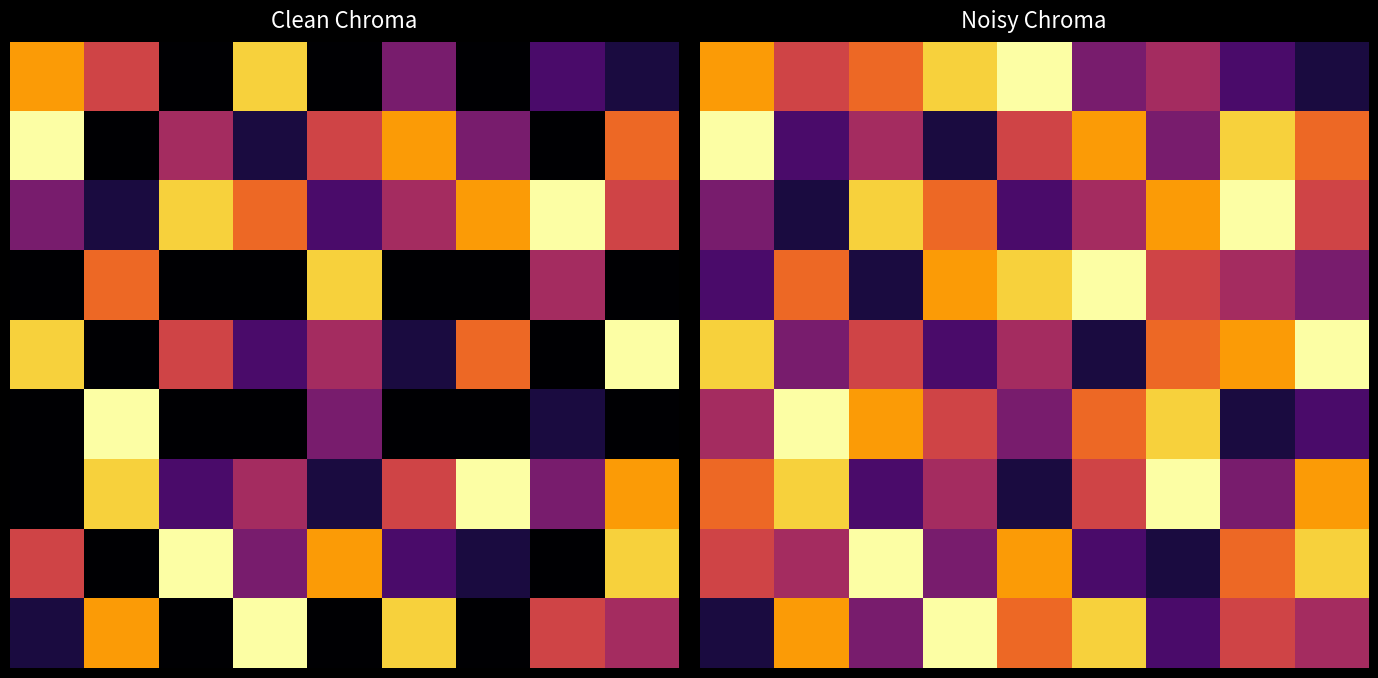

Reading right to left, list all the values displayed in this chart.

r0: 1	2	0	3	0	8	0	5	7
r1: 6	0	3	7	5	1	4	0	9
r2: 5	9	7	4	2	6	8	1	3
r3: 0	4	0	0	8	0	0	6	0
r4: 9	0	6	1	4	2	5	0	8
r5: 0	1	0	0	3	0	0	9	0
r6: 7	3	9	5	1	4	2	8	0
r7: 8	0	1	2	7	3	9	0	5
r8: 4	5	0	8	0	9	0	7	1